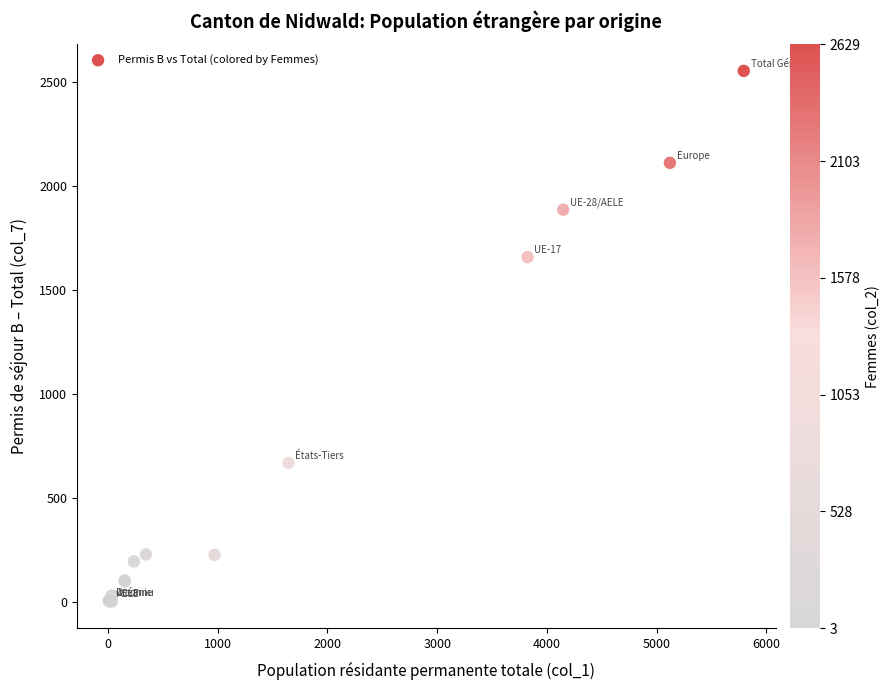

What Y value in the scatter plot is closest to 1276?

1656